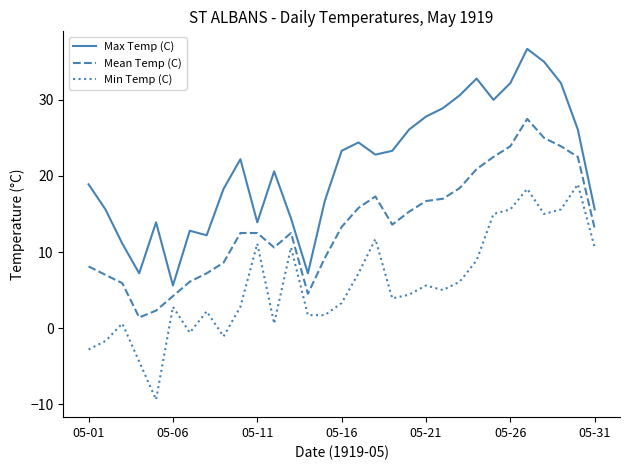

What is the highest value of the Min Temp (C) series?

18.9